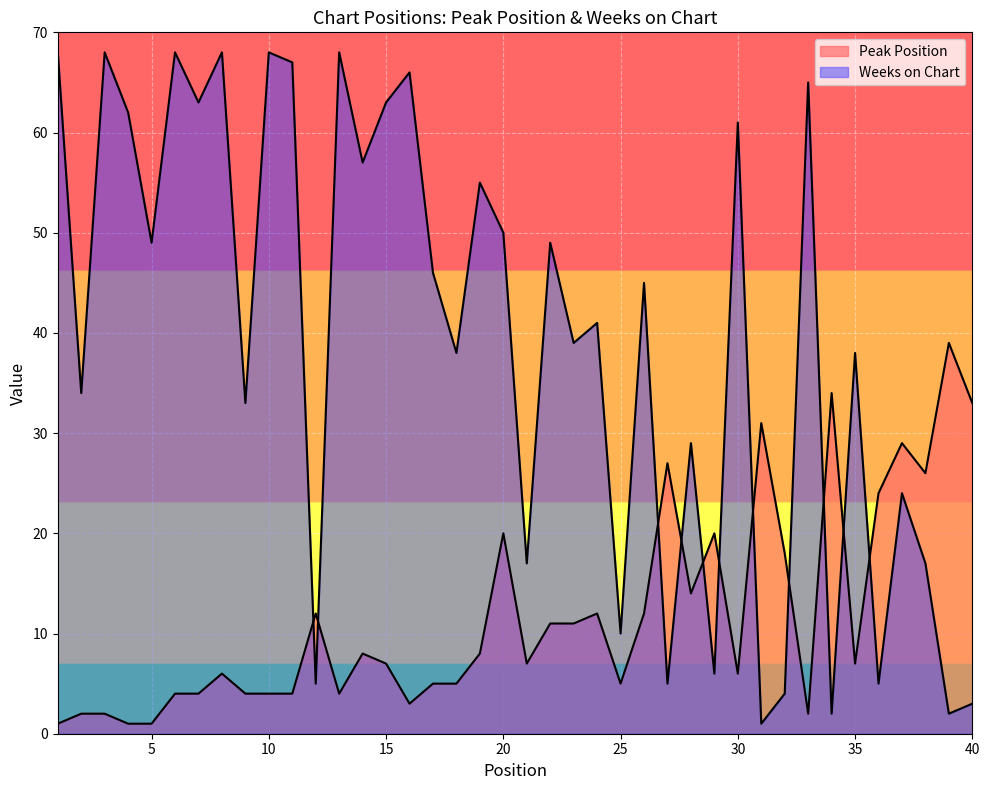

Rank the series by their maximum value, from lowest to highest.

Peak Position, Weeks on Chart